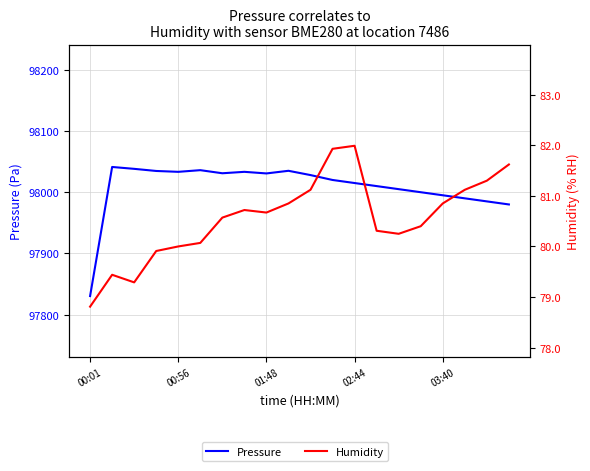

Reading left to right, what are all the values shown in this chart?

Pressure: 97830.3	98041.2	98038.2	98034.7	98033.3	98036.0	98031.0	98033.3	98030.7	98035.0	98028.0	98020.0	98015.0	98010.0	98005.0	98000.0	97995.0	97990.0	97985.0	97980.0
Humidity: 78.8	79.4	79.3	79.9	80.0	80.1	80.6	80.7	80.7	80.8	81.1	81.9	82.0	80.3	80.2	80.4	80.8	81.1	81.3	81.6